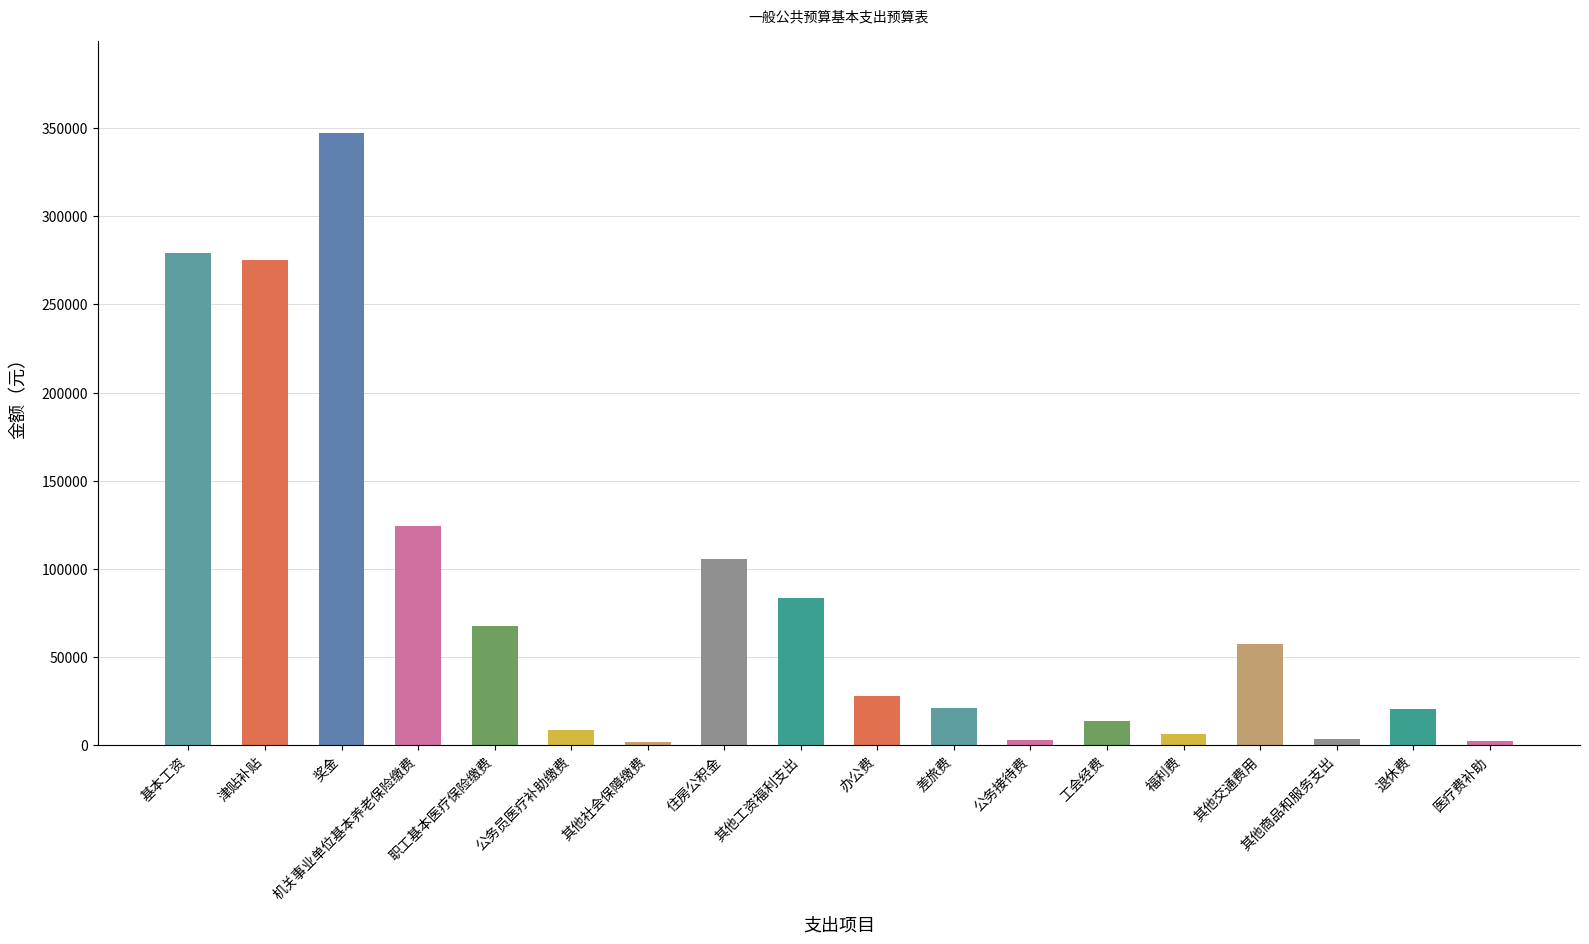

What is the sum of the values at 办公费 and 奖金?

375135.0